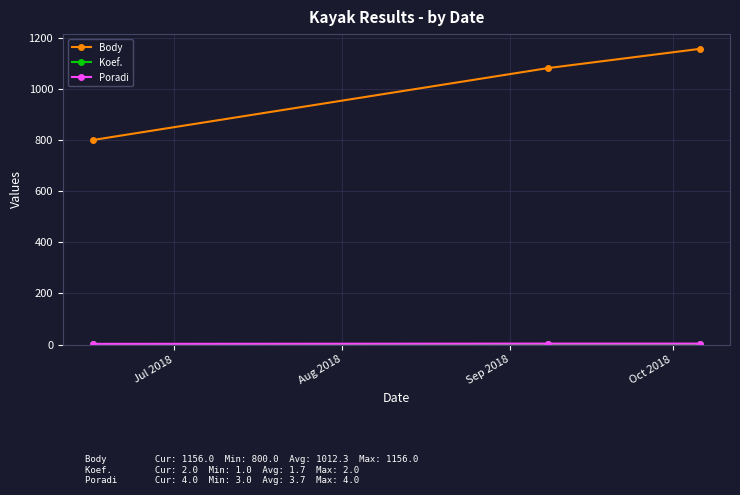

Which series has the widest spread of values?

Body